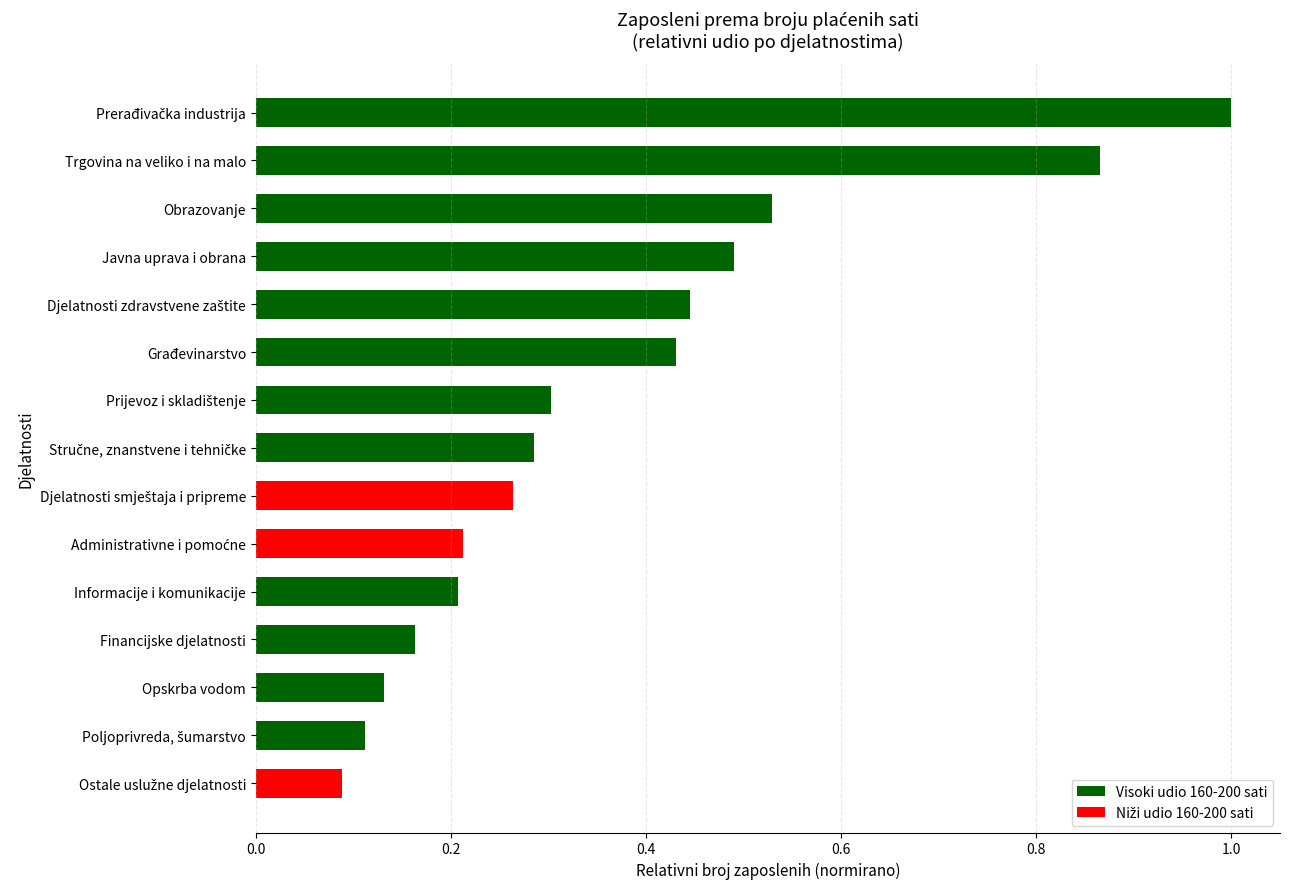

Are the bars grouped side by side (vs. stacked)?

No